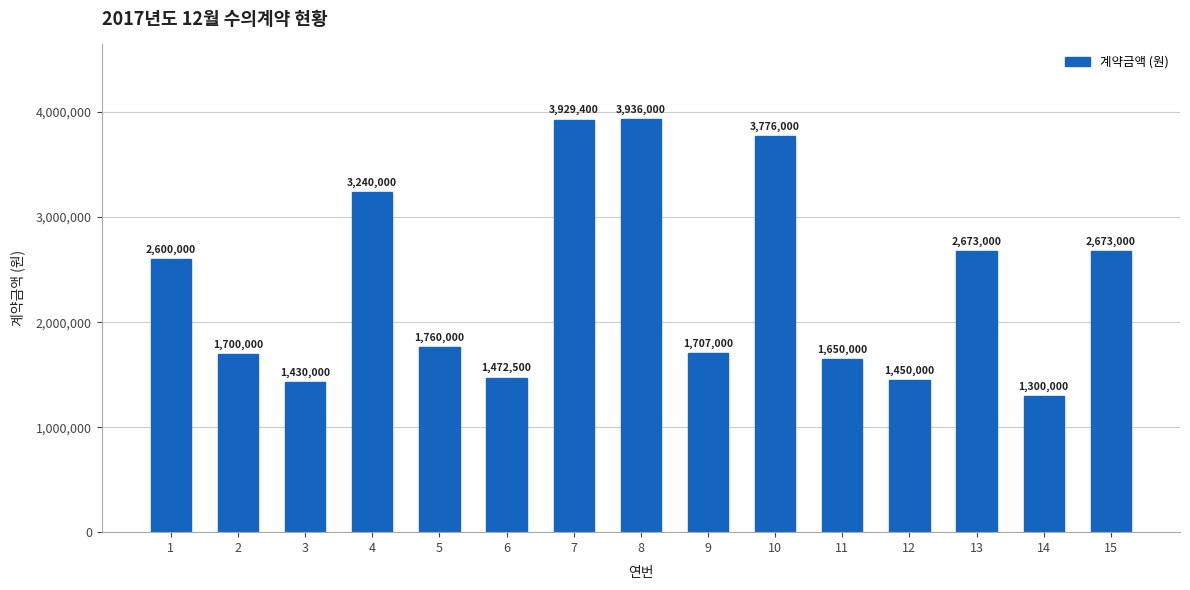

What is the approximate value at 1?

2600000